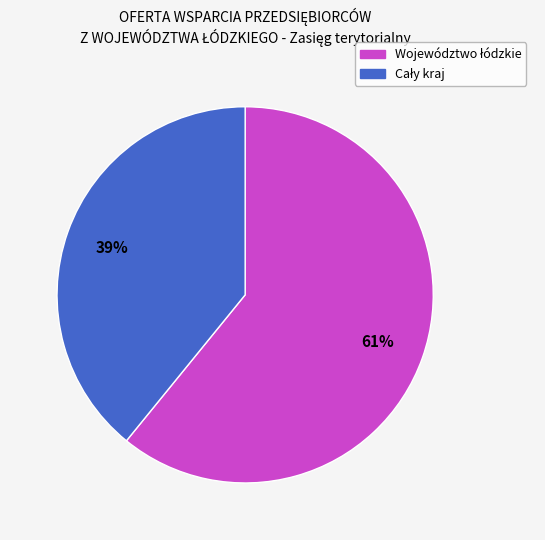

To the nearest percent, what is the average slice percentage?

50%